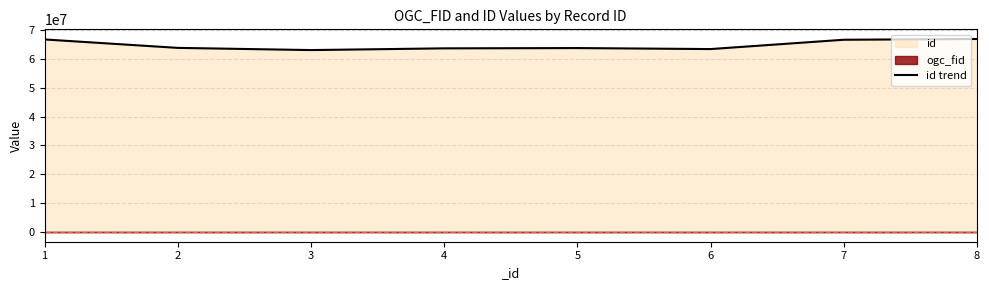

Which label corresponds to the smallest value in the chart?

3